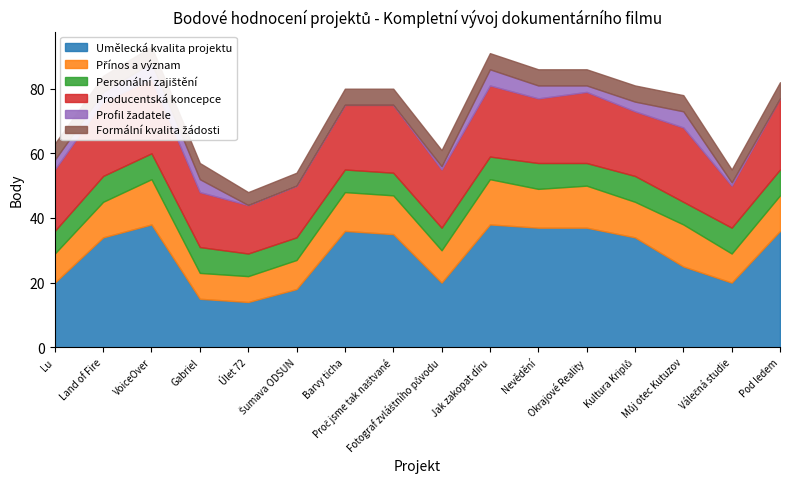

At how many categories does at least one series exceed 11?

16